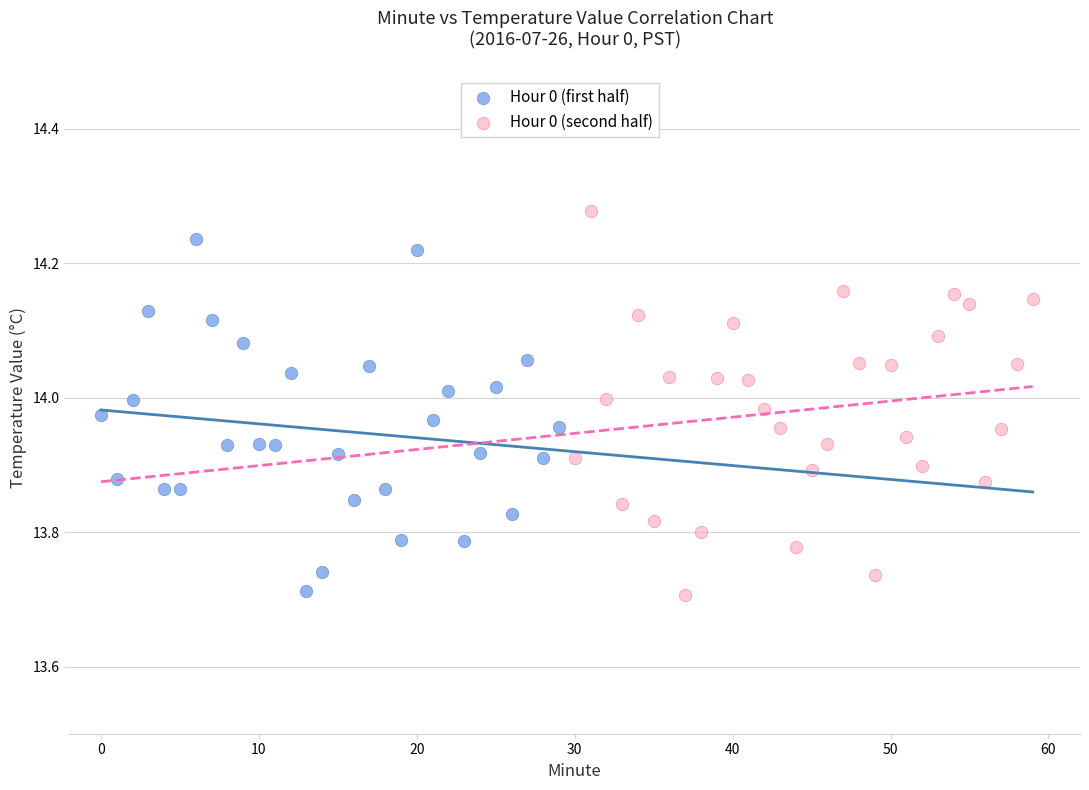

Which series has the largest Y range (max minus min)?

Hour 0 (second half)